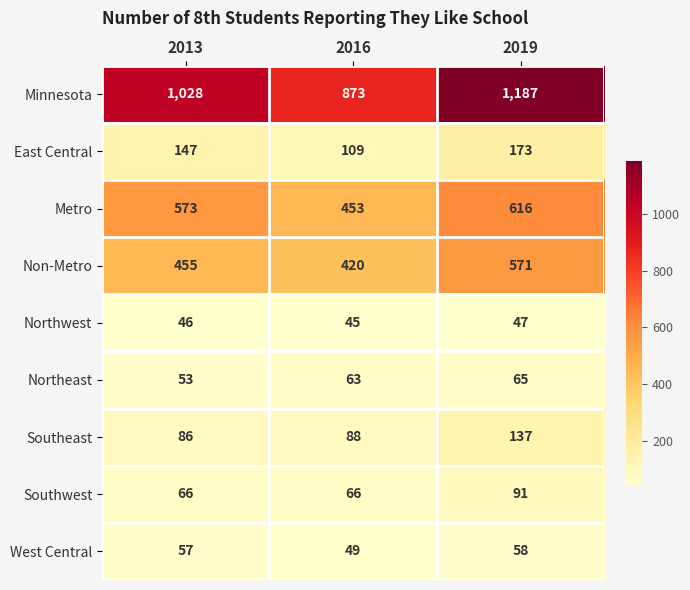

What is the spread (max minus min) of values at 2019?

1140